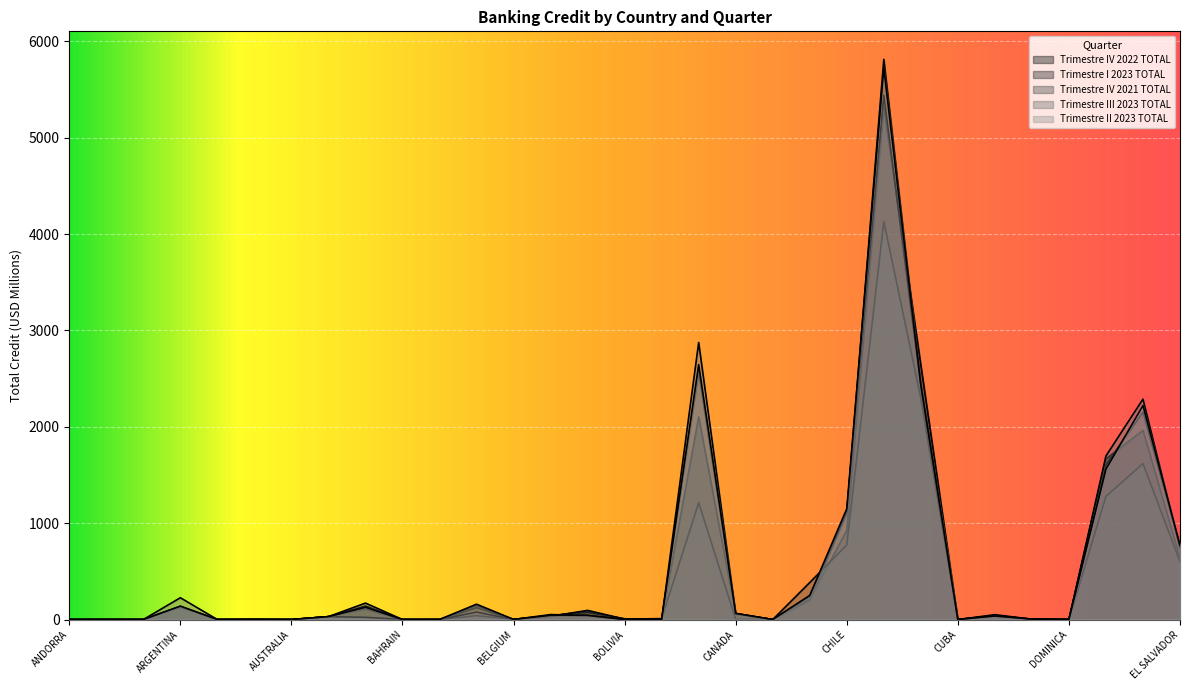

How many data points in Trimestre I 2023 TOTAL are above 30?

15